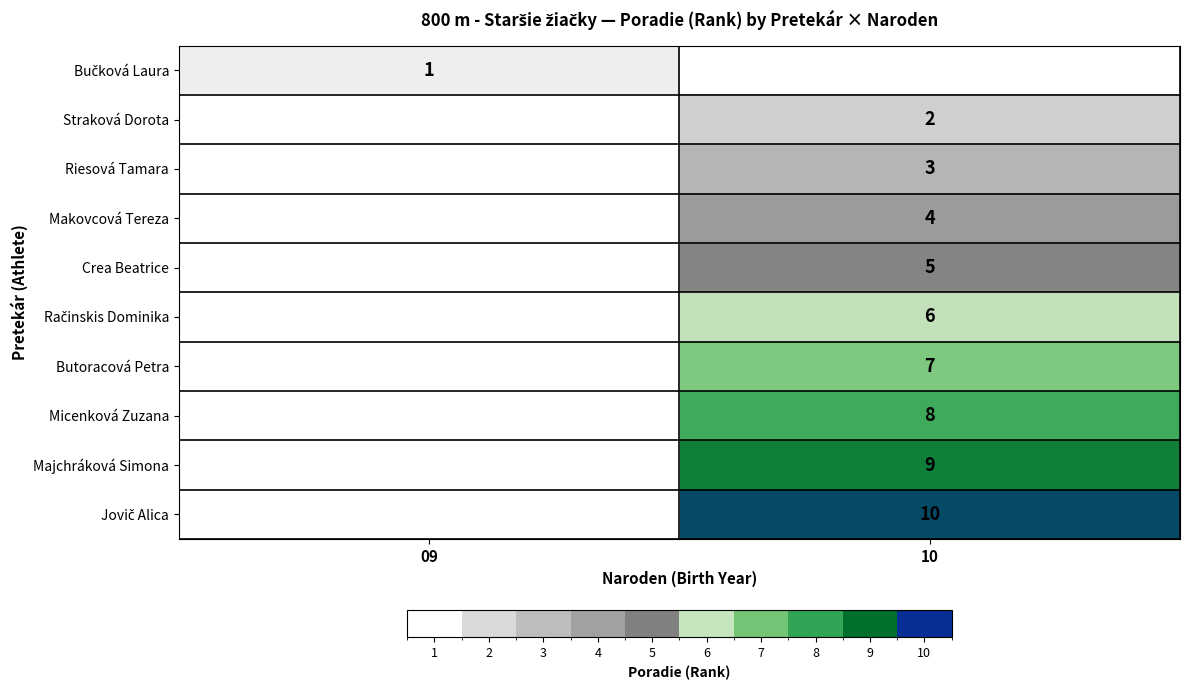

The Straková Dorota series shows 2 at 10. True or false?

True